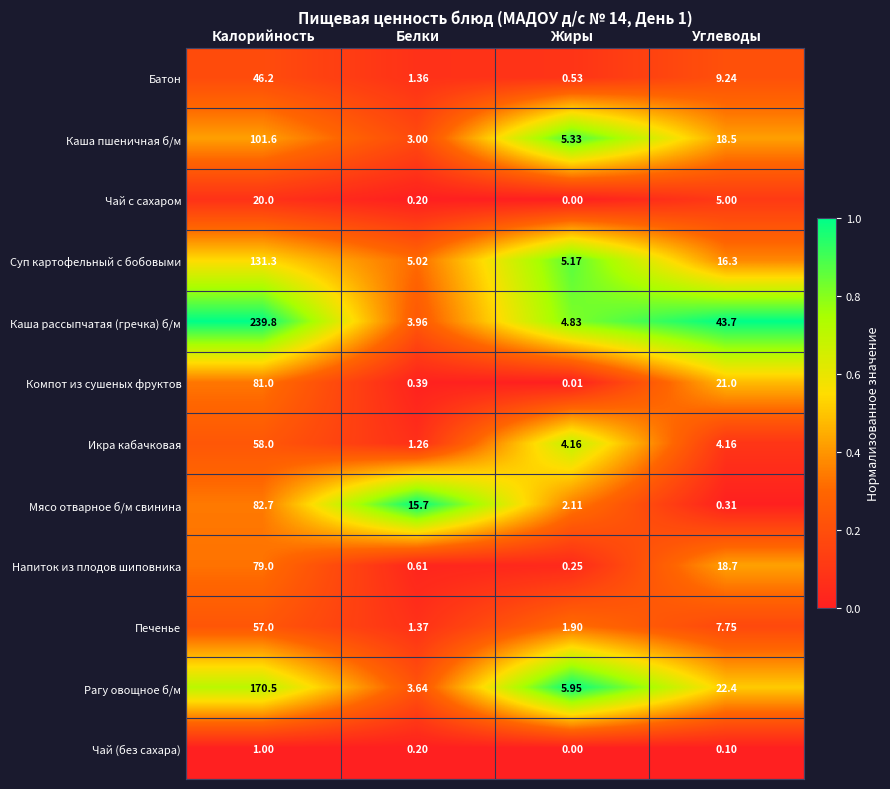

Which label corresponds to the smallest value in the chart?

Жиры